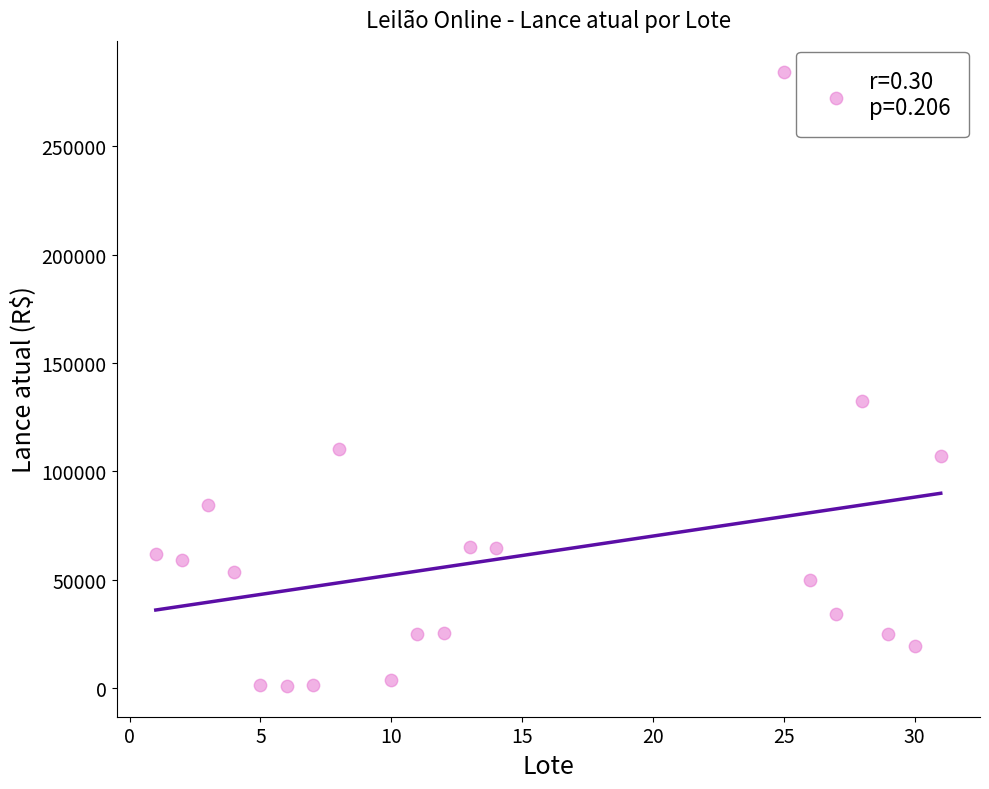

What Y value in the scatter plot is closest to 142750?

132500